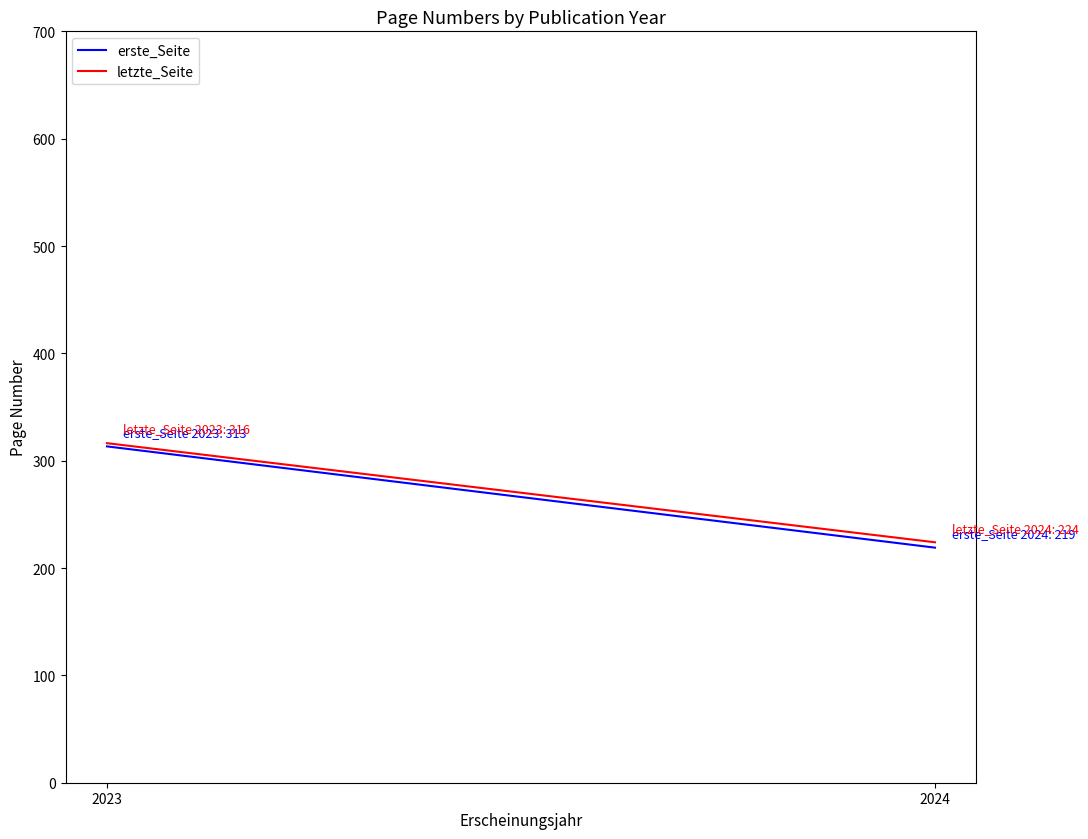

What is the value of the erste_Seite point at the 1st from the left?

313.3